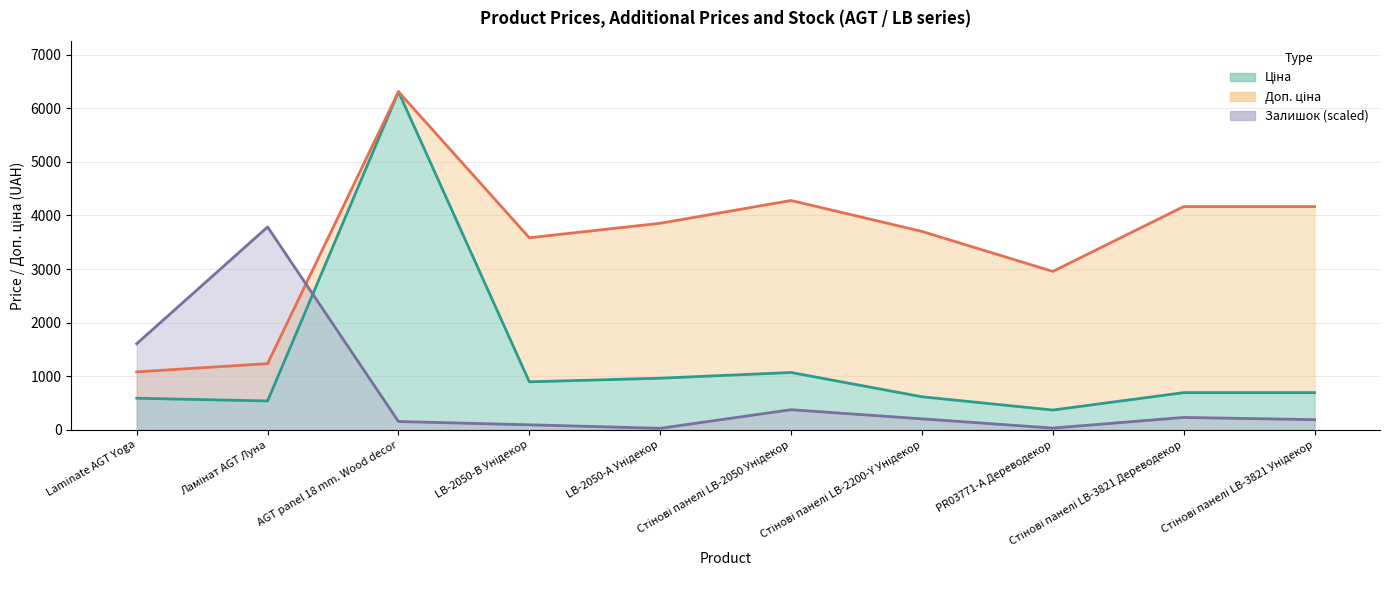

Where do Доп. ціна and Залишок first cross each other?

Ламінат AGT Луна and AGT panel 18 mm. Wood decor